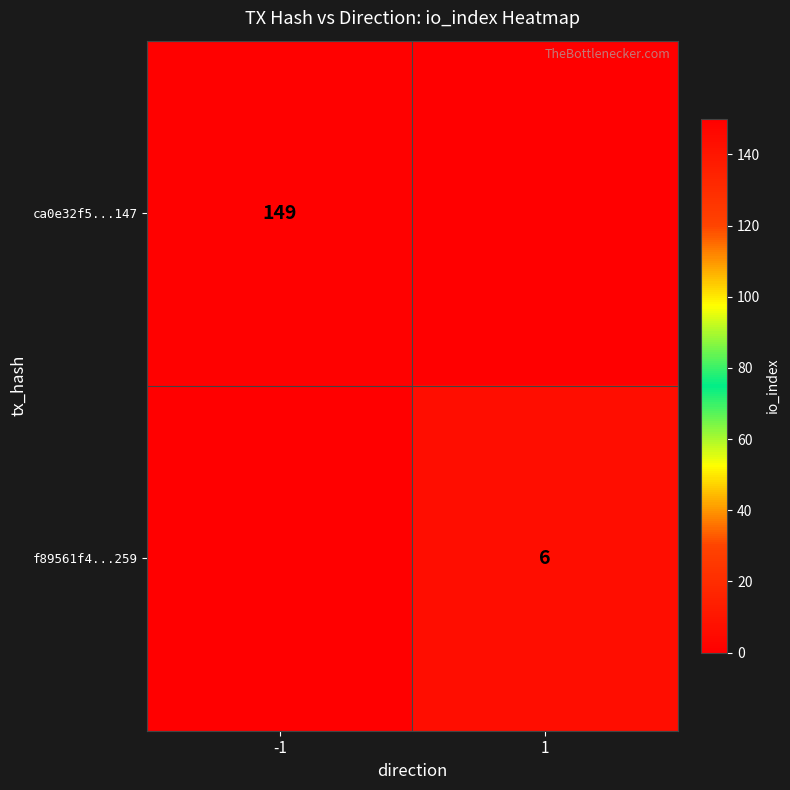

What is the spread (max minus min) of values at -1?

149